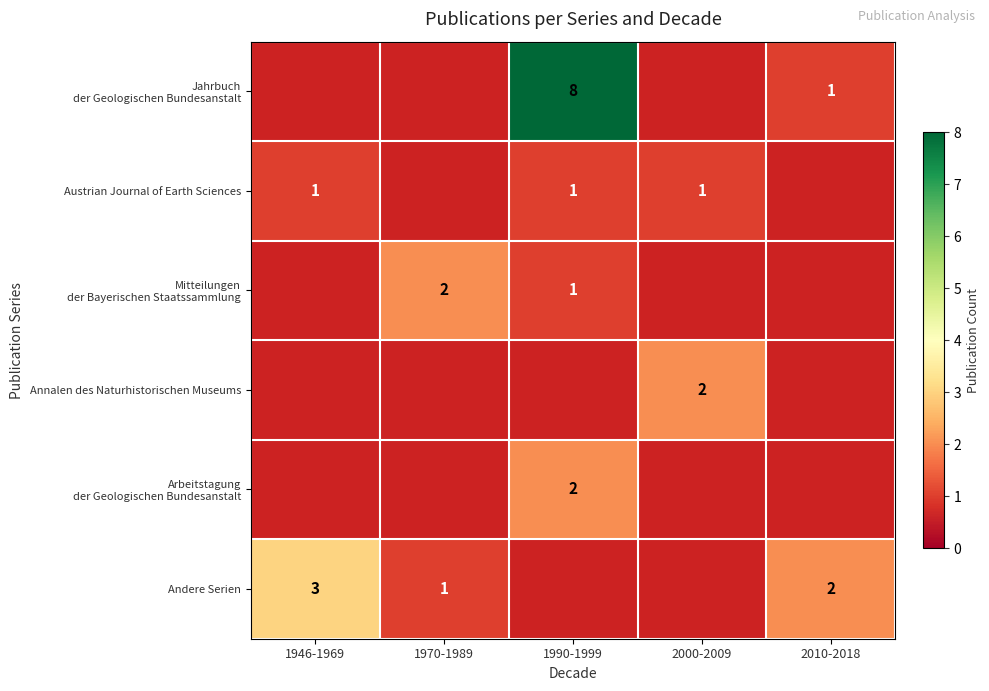

Count the number of categories in the chart.

5